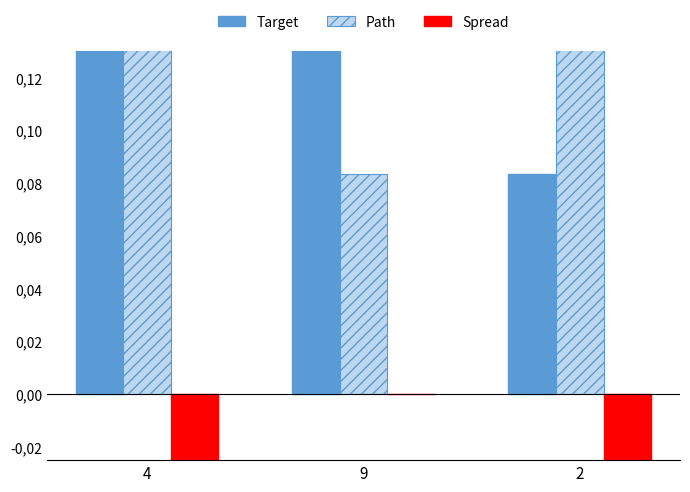

List the labels in order of Path value, smallest first.

9, 2, 4